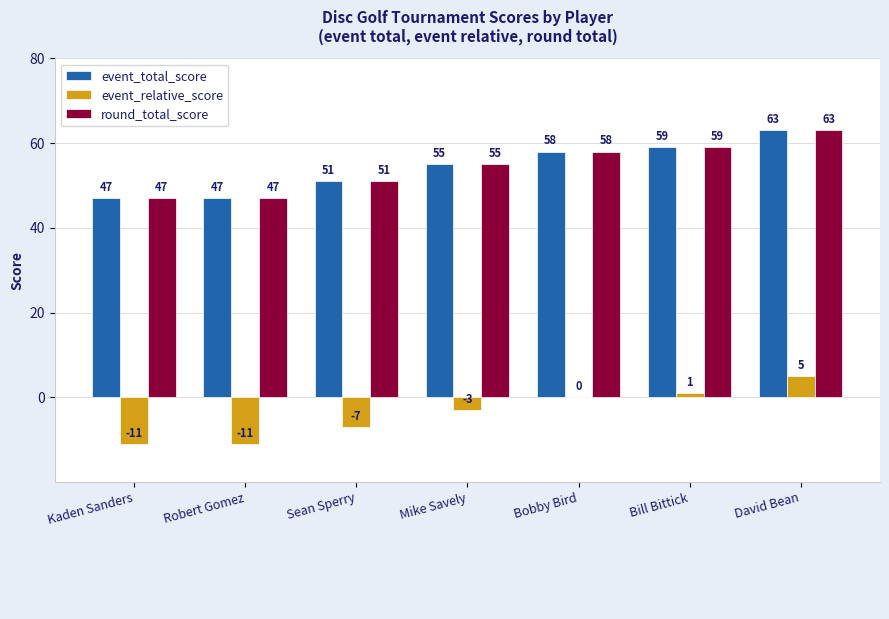

What is the sum of all event_total_score values?

380